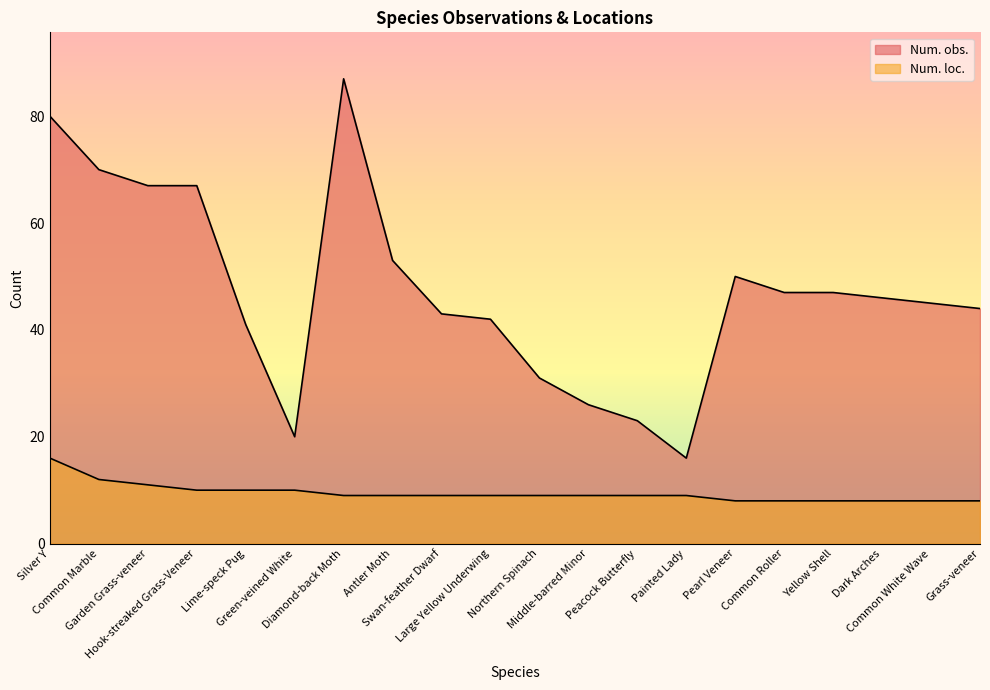

True or false: Num. loc. and Num. obs. intersect in this chart.

False